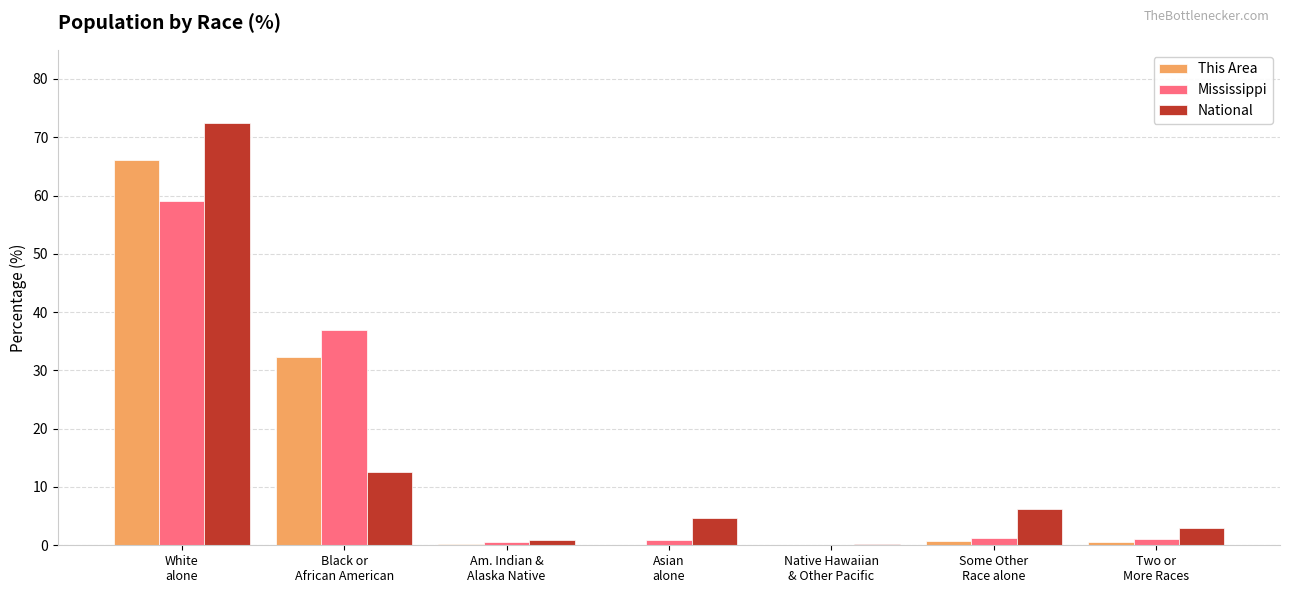

What is the greatest value displayed?

72.4